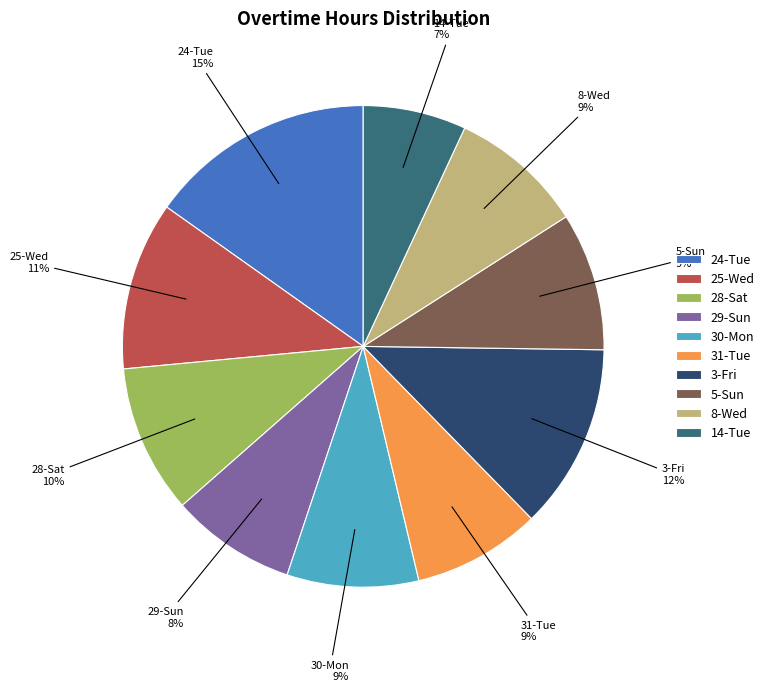

The 14-Tue slice represents 7% of the pie. True or false?

True